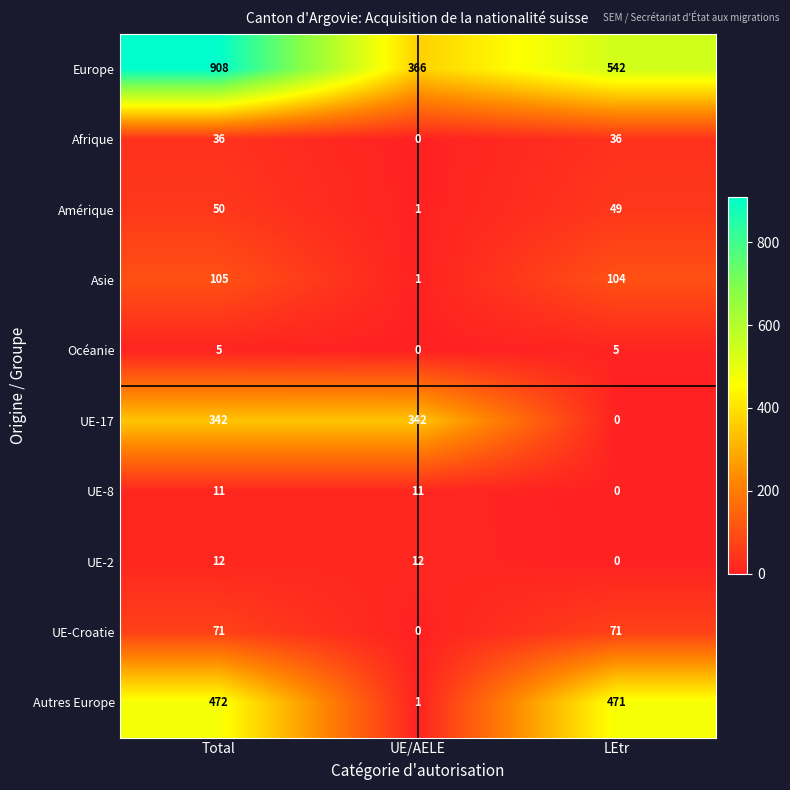

At how many categories does at least one series exceed 652?

1